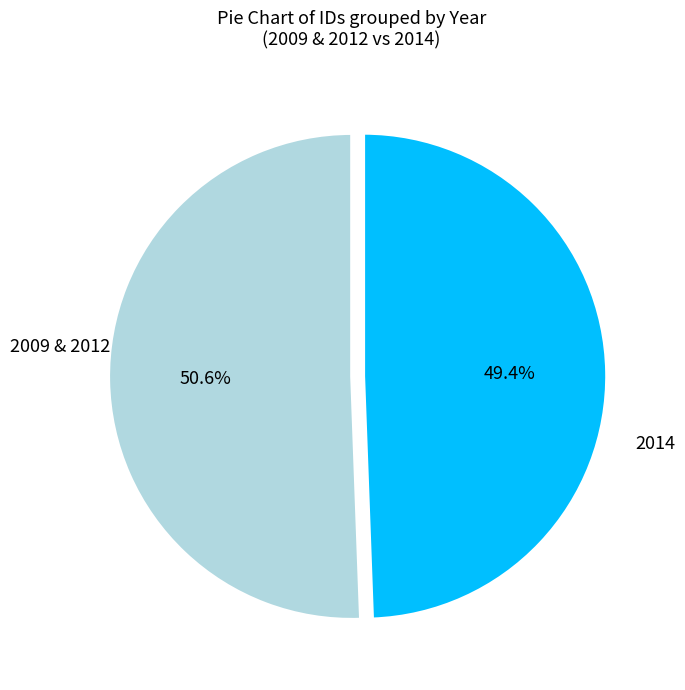

Rank the categories by value from lowest to highest.

2014, 2009 & 2012